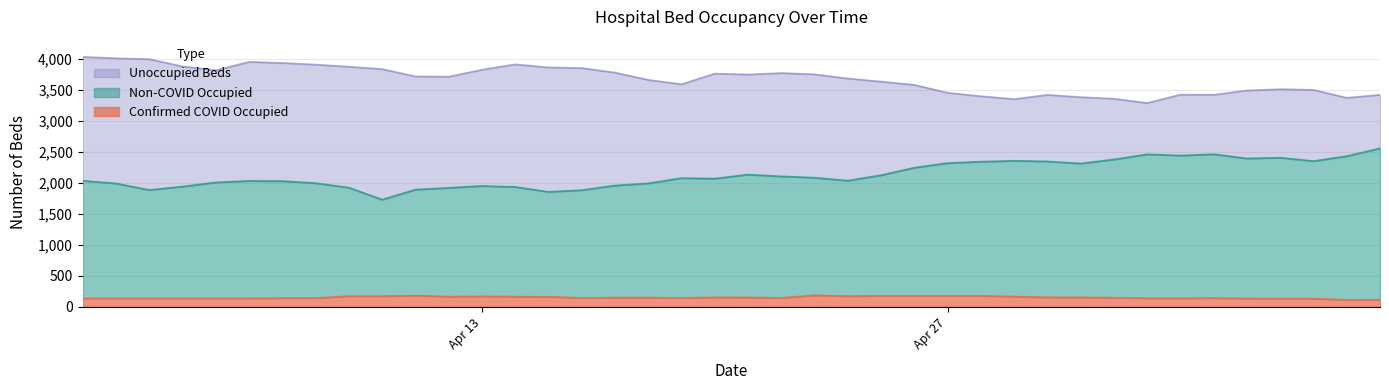

What is the minimum value for Confirmed COVID Occupied?

114